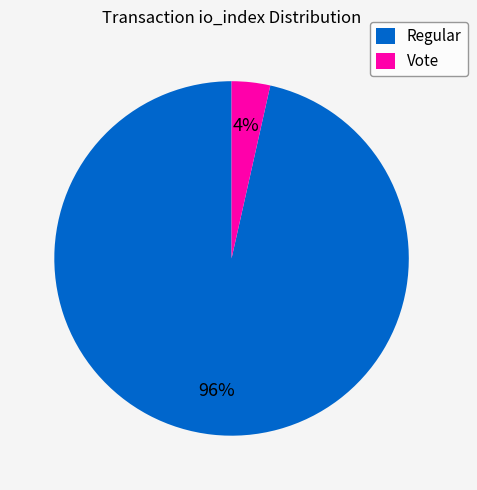

The Regular slice represents 82% of the pie. True or false?

False